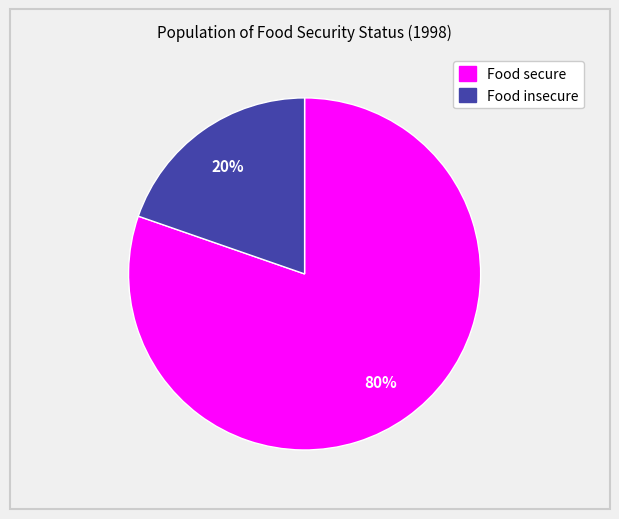

Which slice is the smallest?

Food insecure